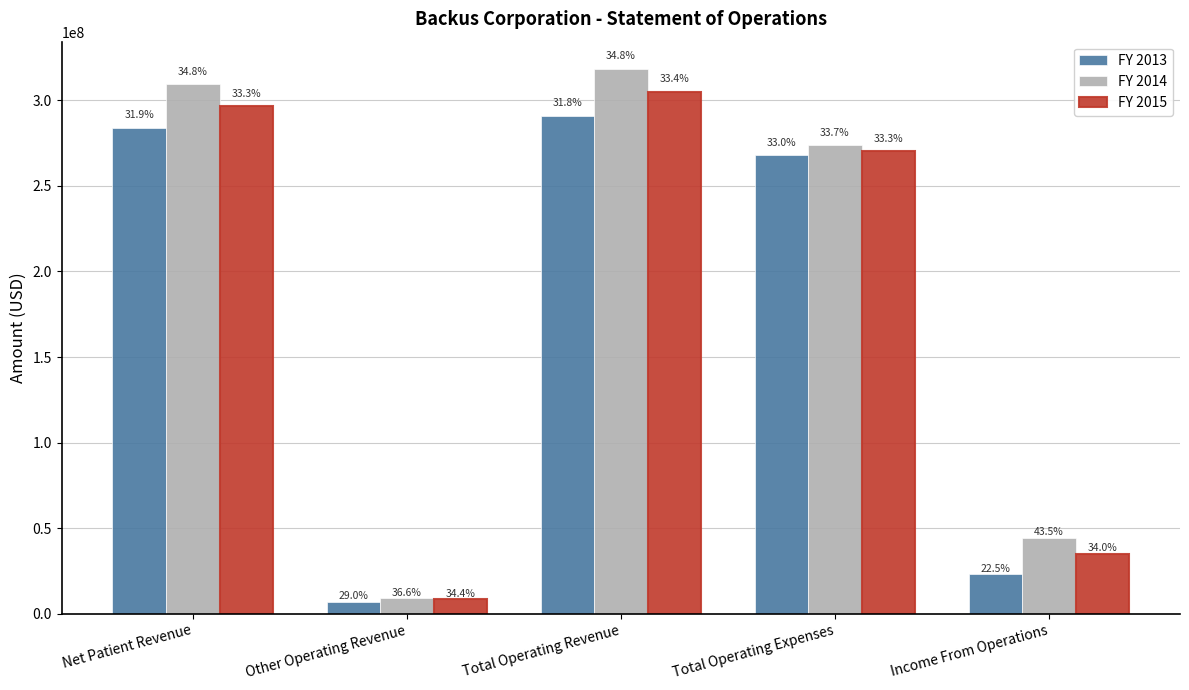

The FY 2014 series shows 489493151 at Total Operating Expenses. True or false?

False